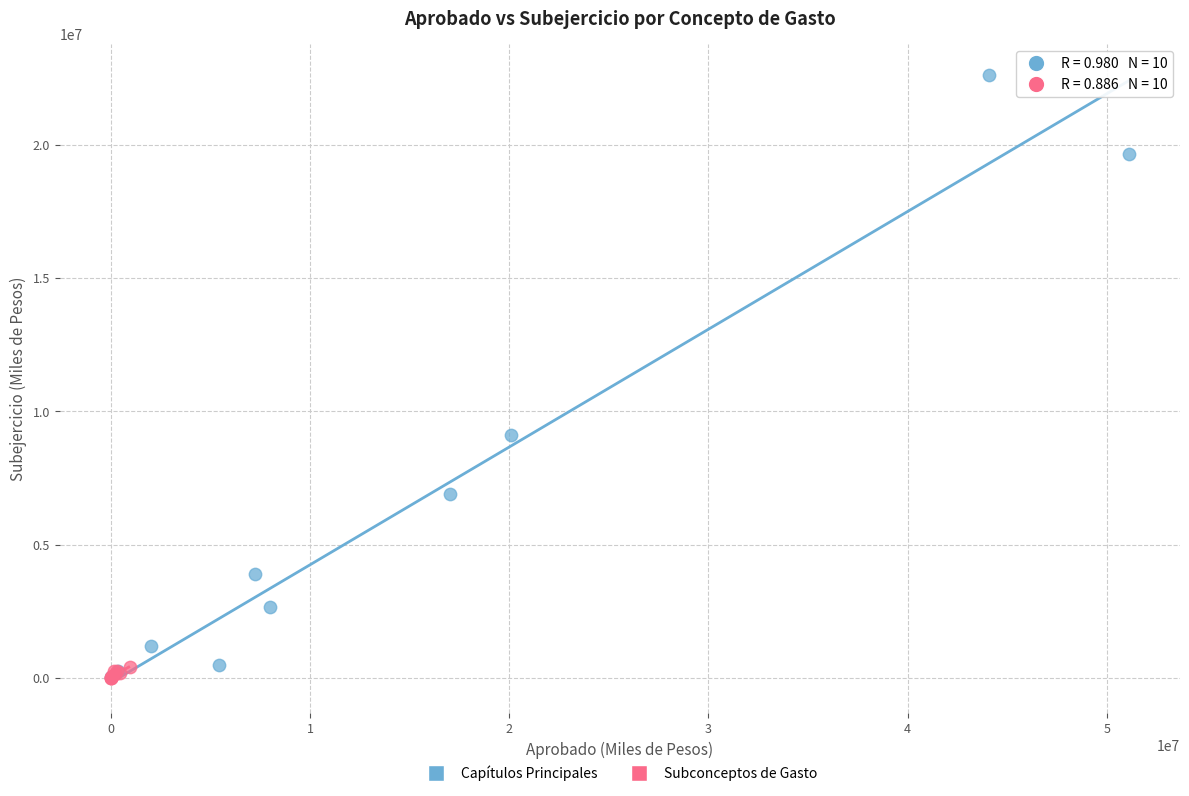

Which series has the widest spread of Y values?

Capítulos Principales